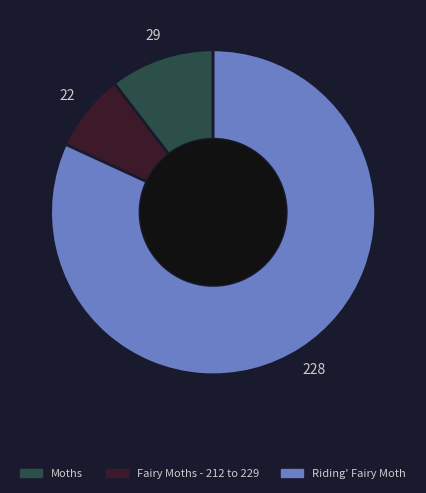

The Moths slice represents 17% of the pie. True or false?

False